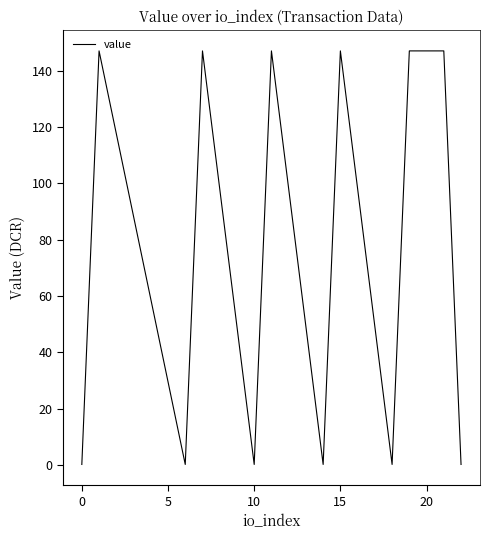

Which label corresponds to the largest value in the chart?

15